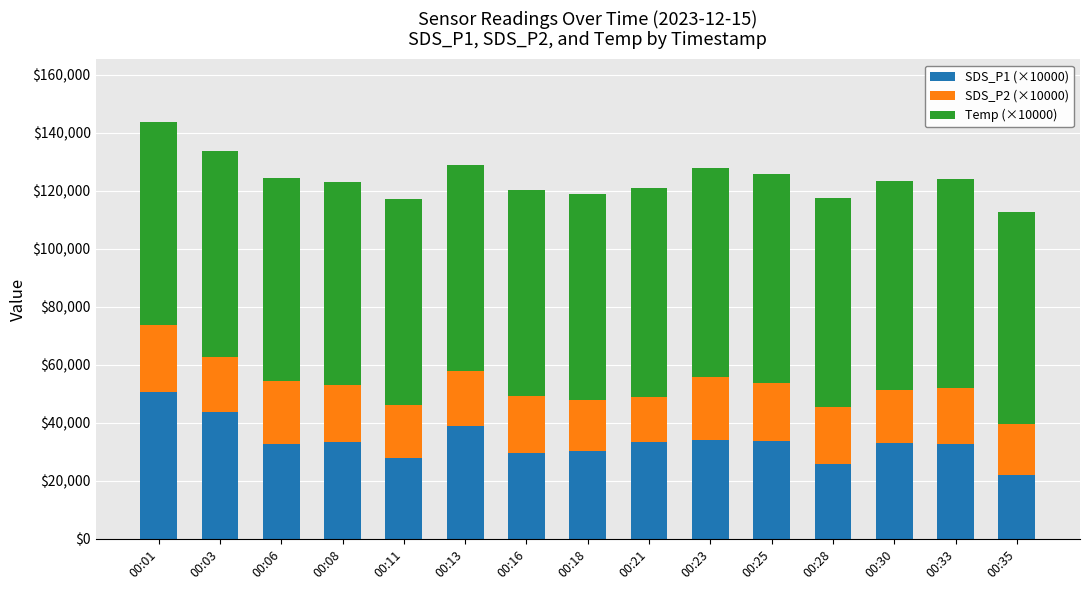

At which label does SDS_P1 (×10000) reach its minimum?

00:35